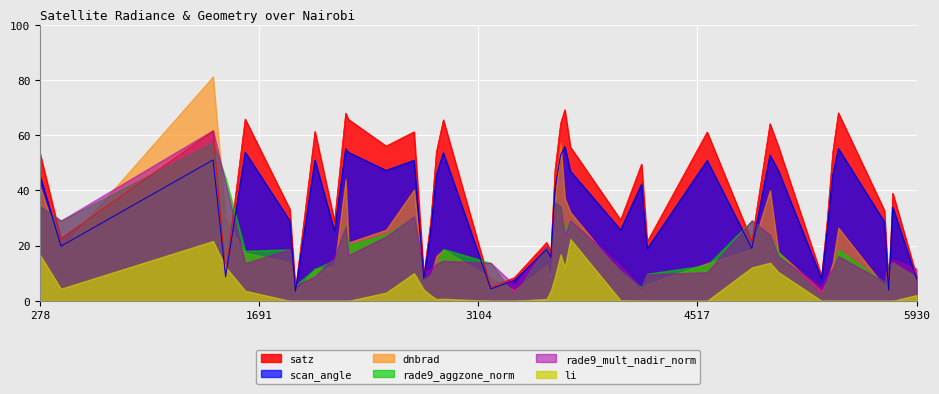

Is the value of rade9_mult_nadir_norm at 1 greater than the value of scan_angle at 22?

No